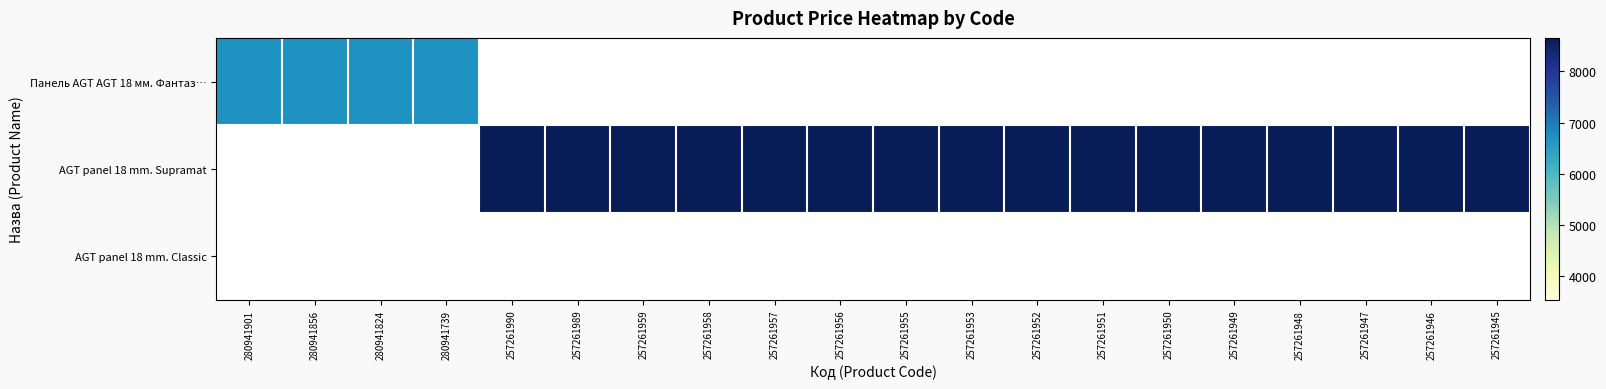

Count the number of categories in the chart.

20